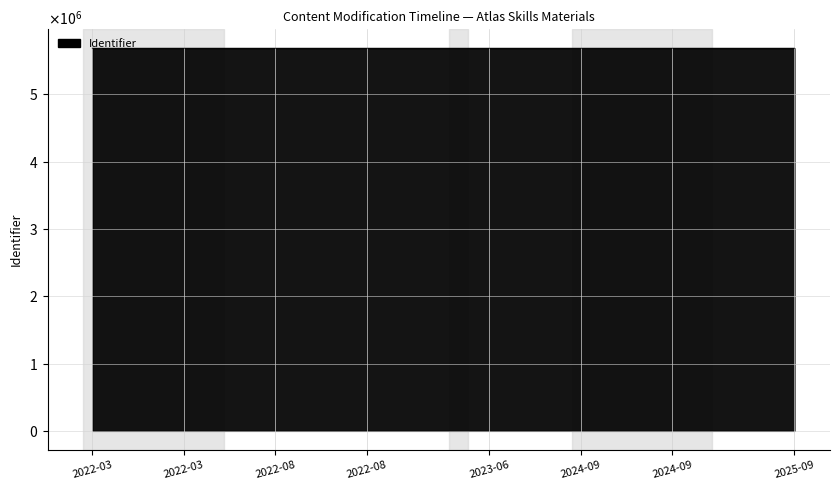

Is this an area chart (filled region under the line)?

Yes